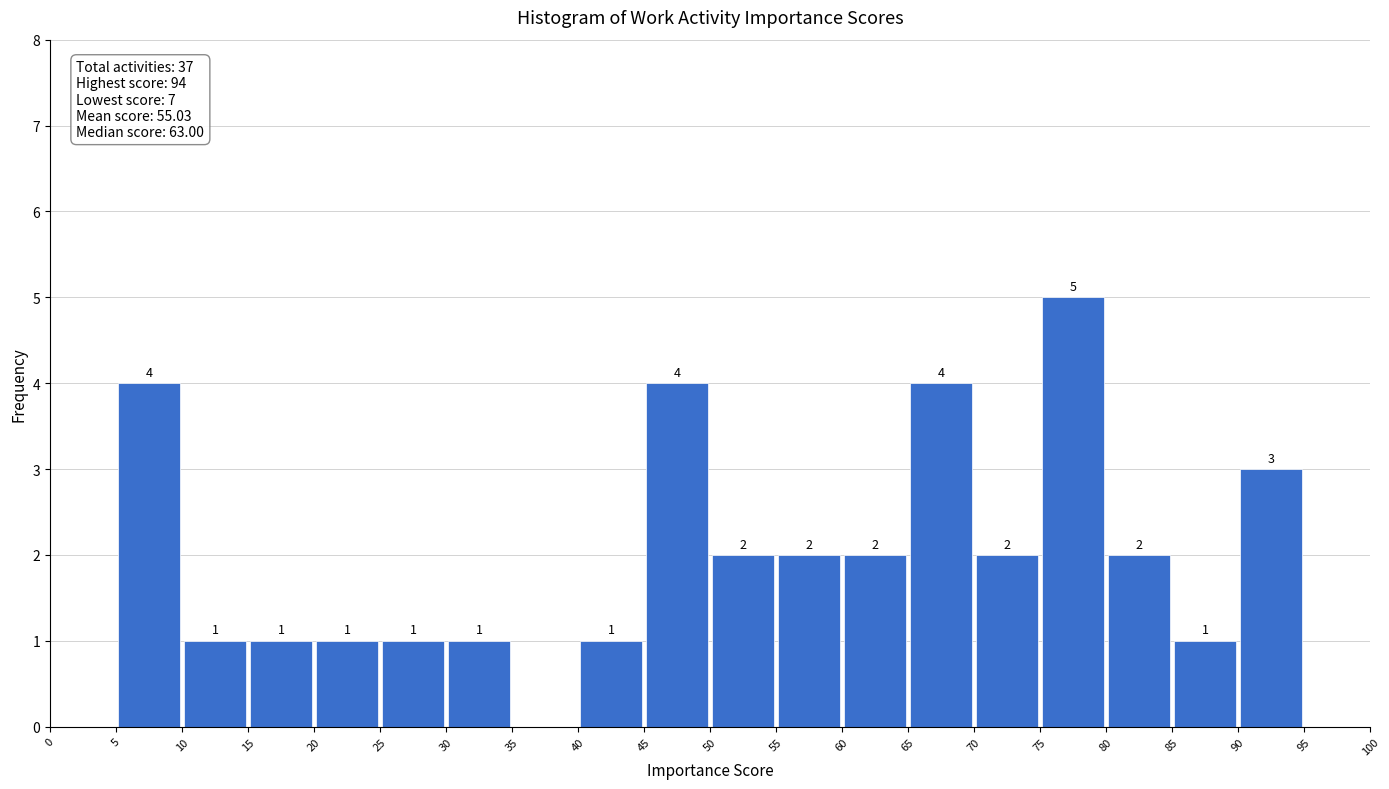

Over which range of the x-axis is the bar tallest?

75 to 80